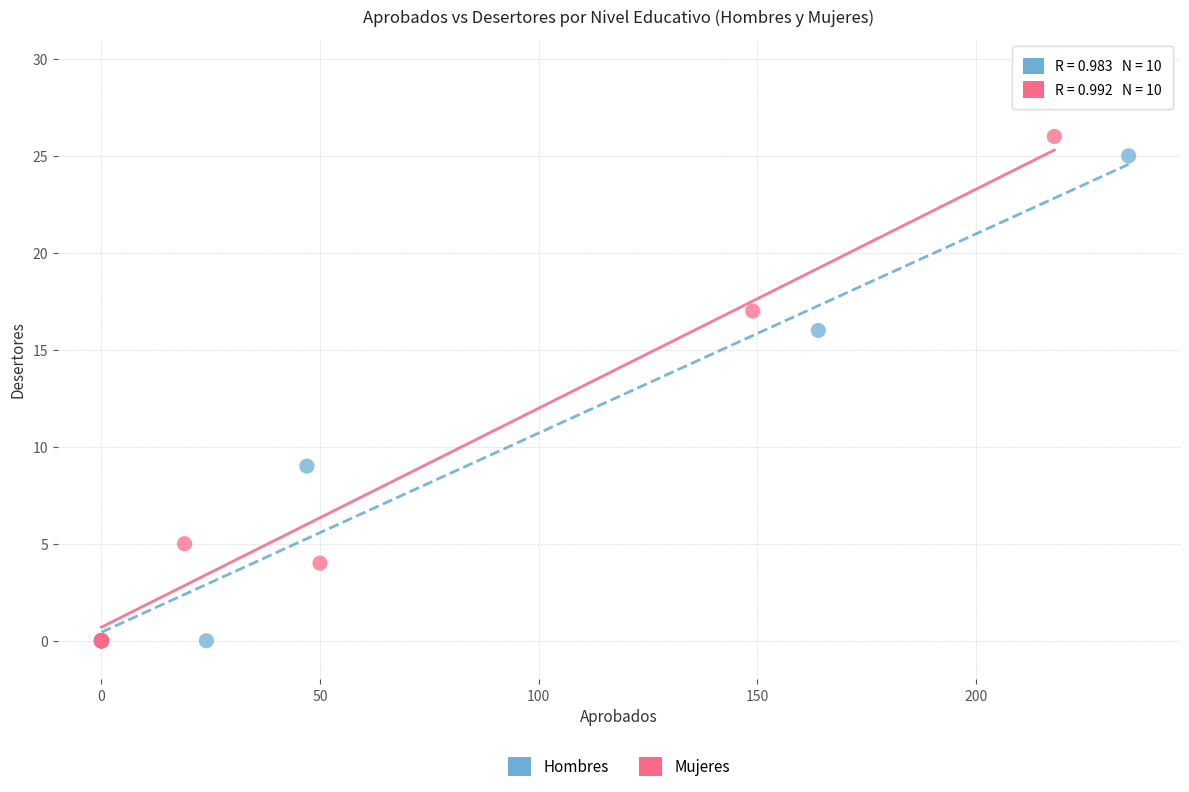

Which series reaches the maximum Y coordinate?

Mujeres